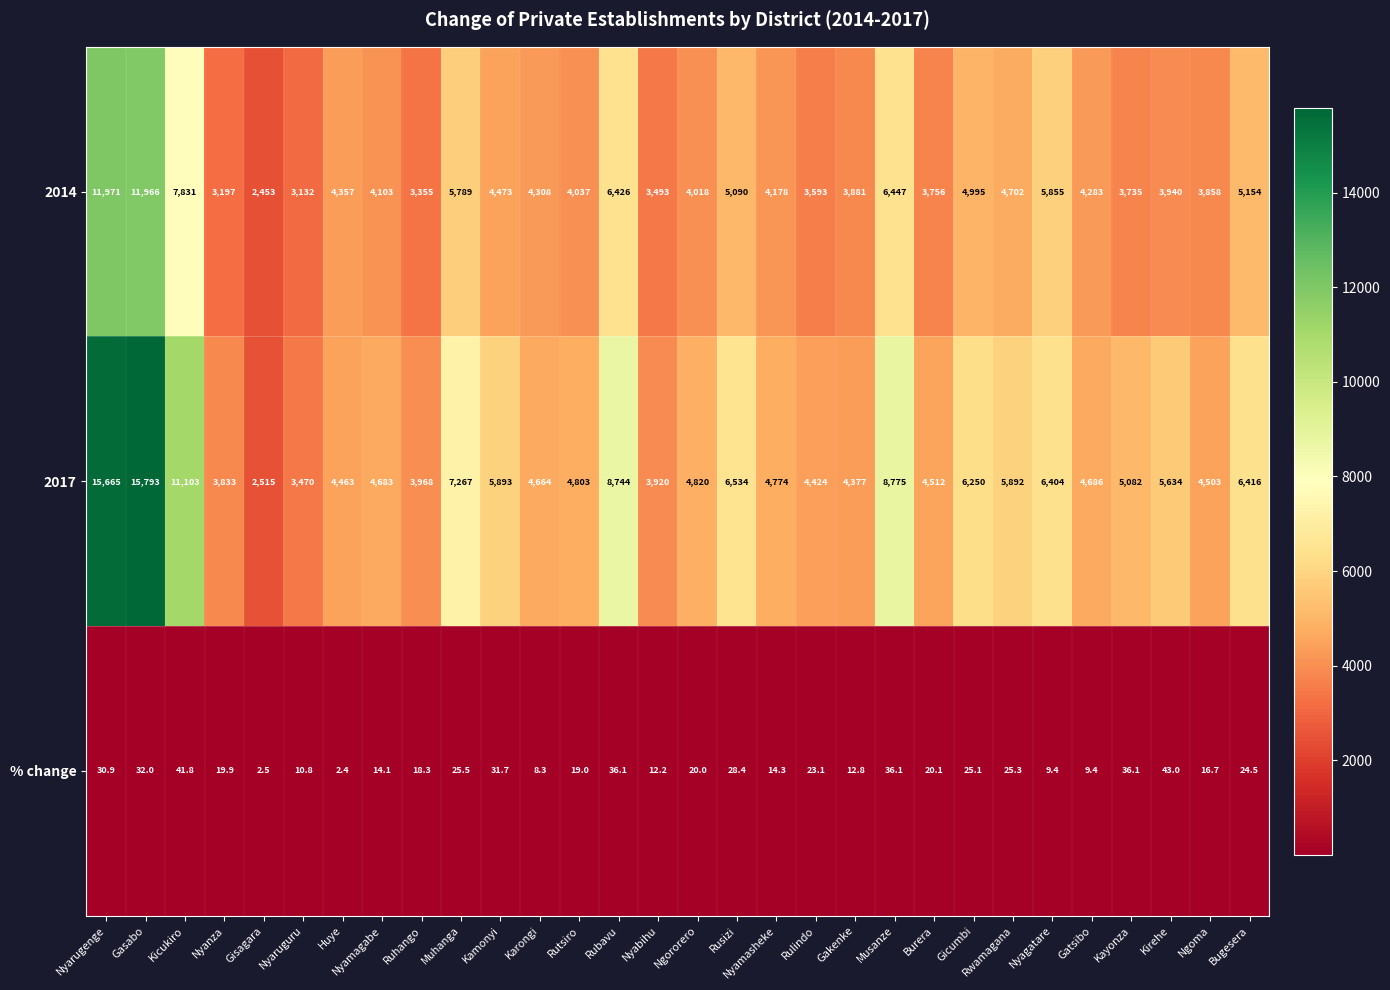

What is the spread (max minus min) of values at Gasabo?

15761.0